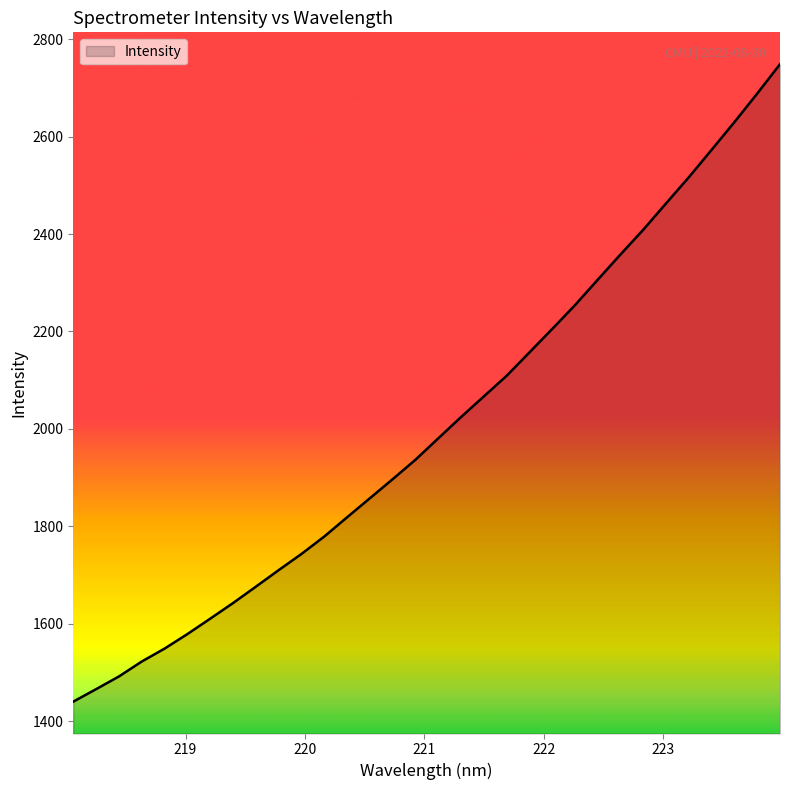

What is the smallest value displayed?

1439.8